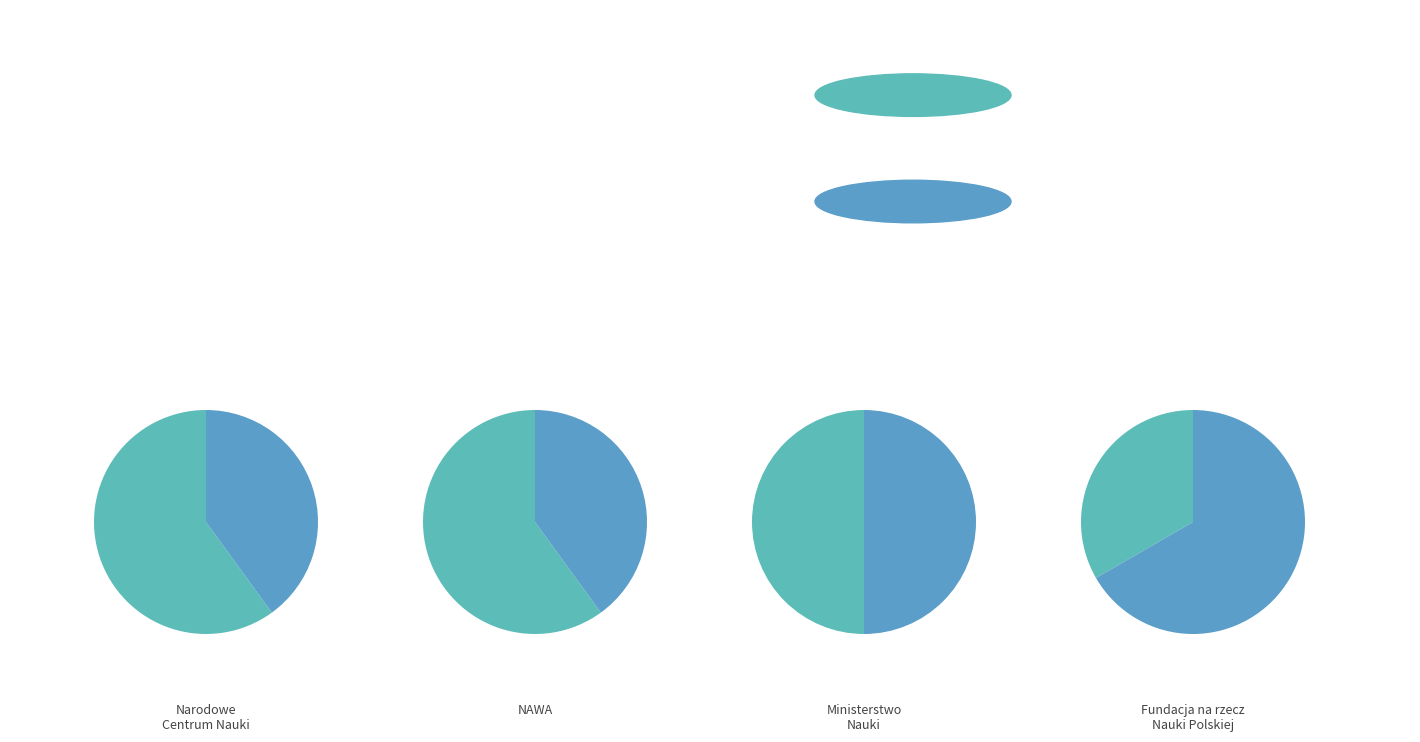

What is the change in value from 1 to 3?

-2